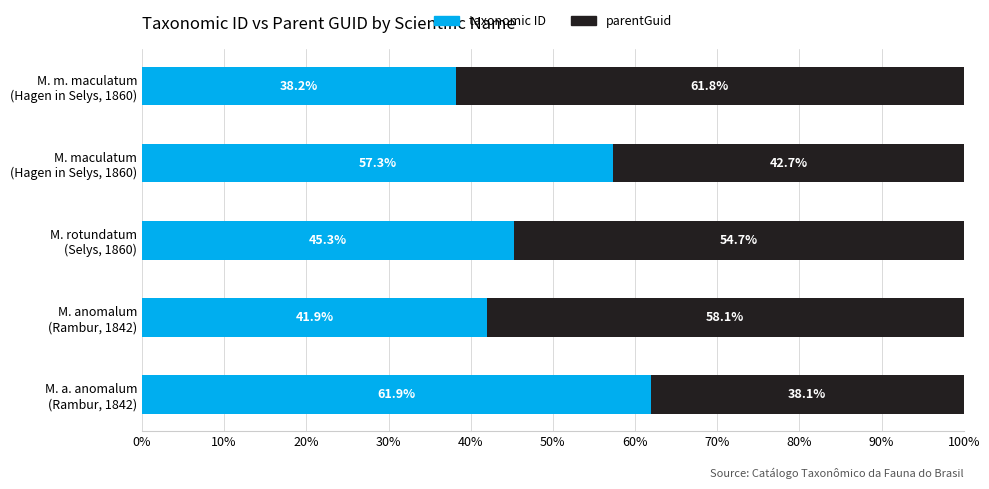

What is the maximum value for taxonomic ID?

61.9